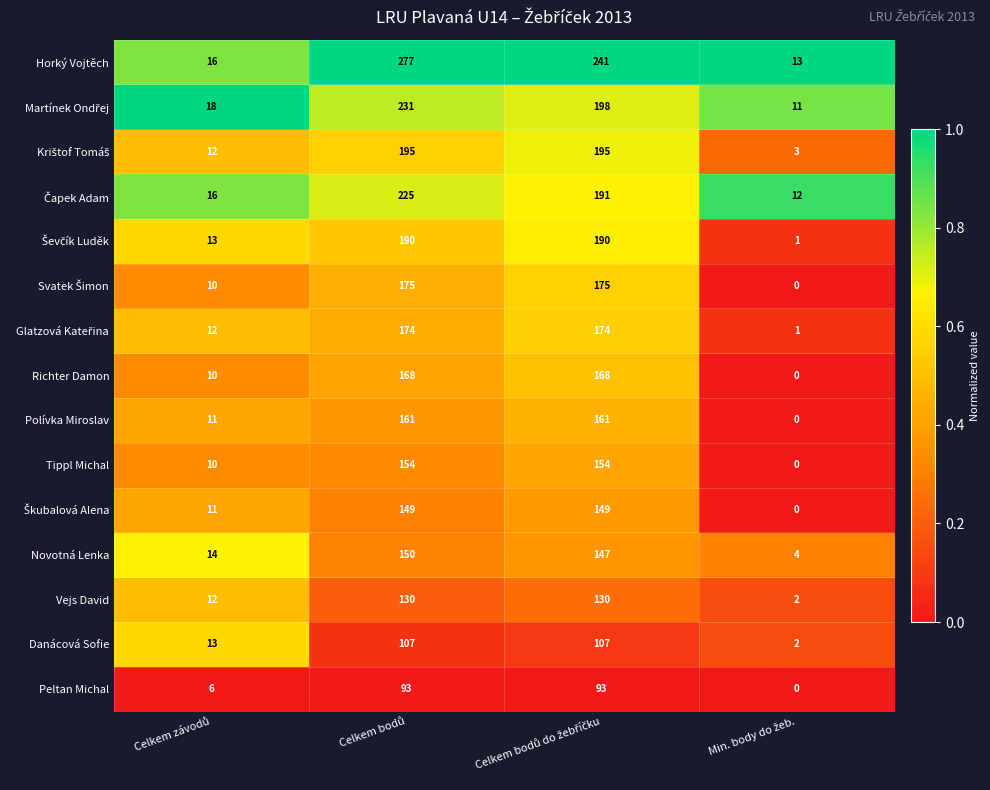

What is the average value of the Danácová Sofie series?

57